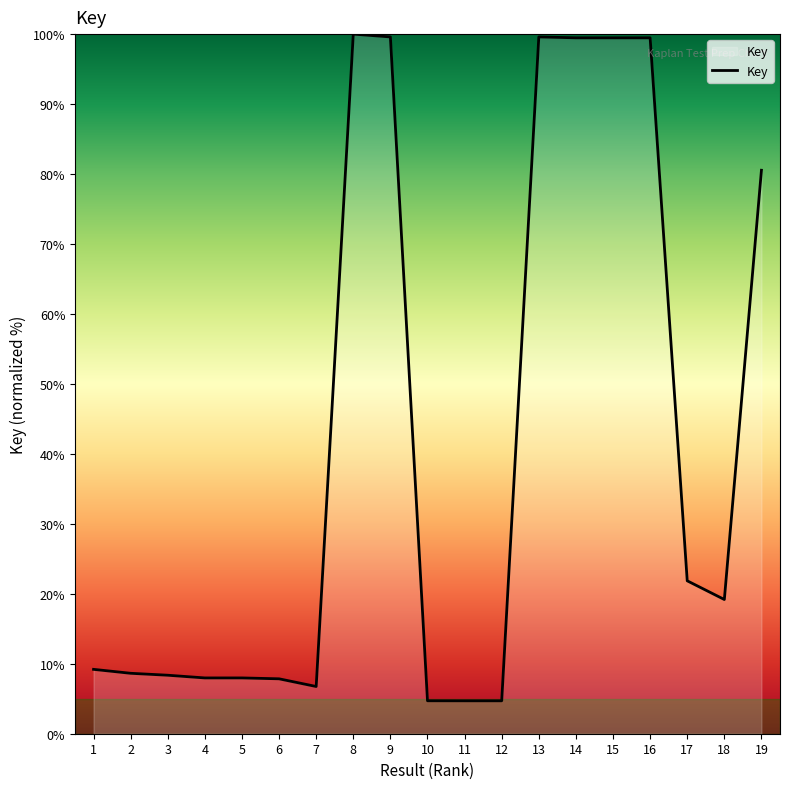

What is the greatest value displayed?

100.0